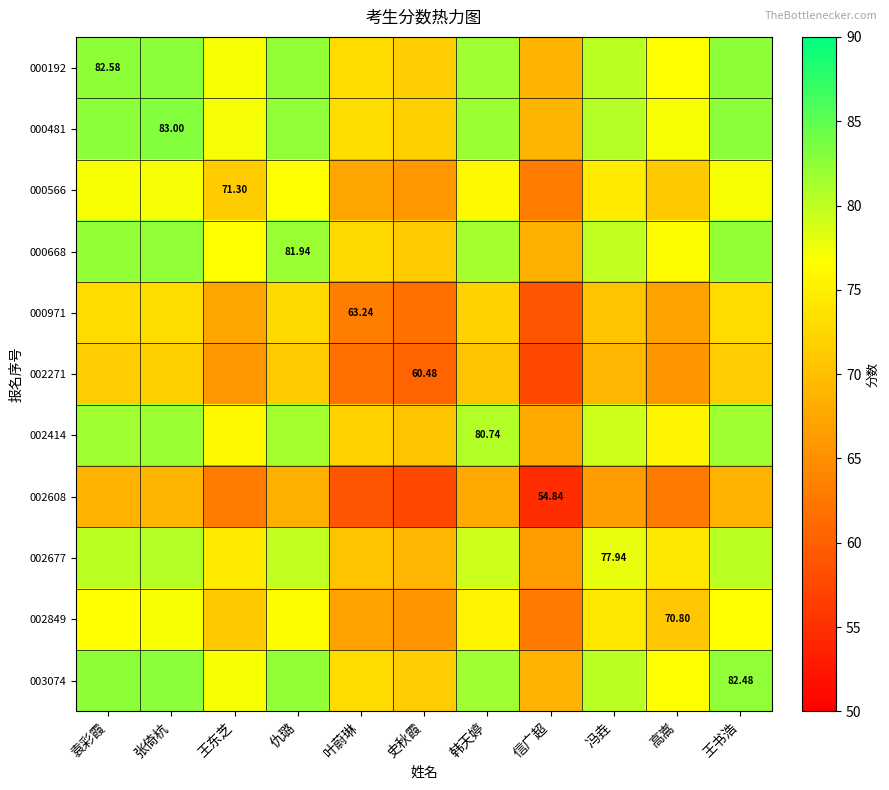

What is the lowest value of the 002414 series?

67.8